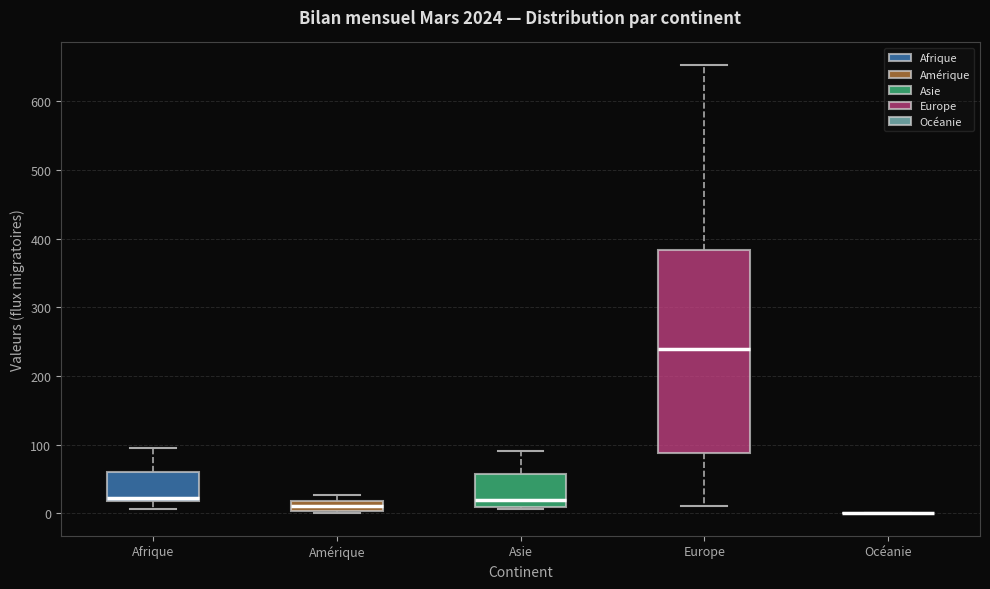

Comparing the boxes themselves (not the whiskers), which one is the tallest?

Europe